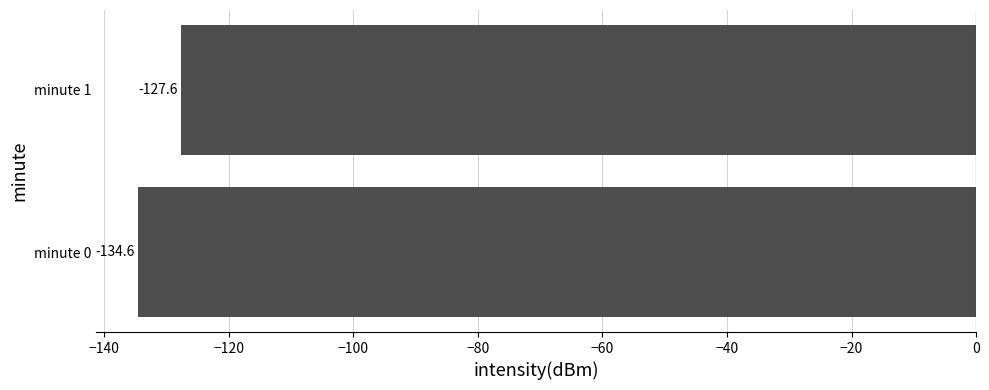

Which category has the lowest value across all series?

minute 0